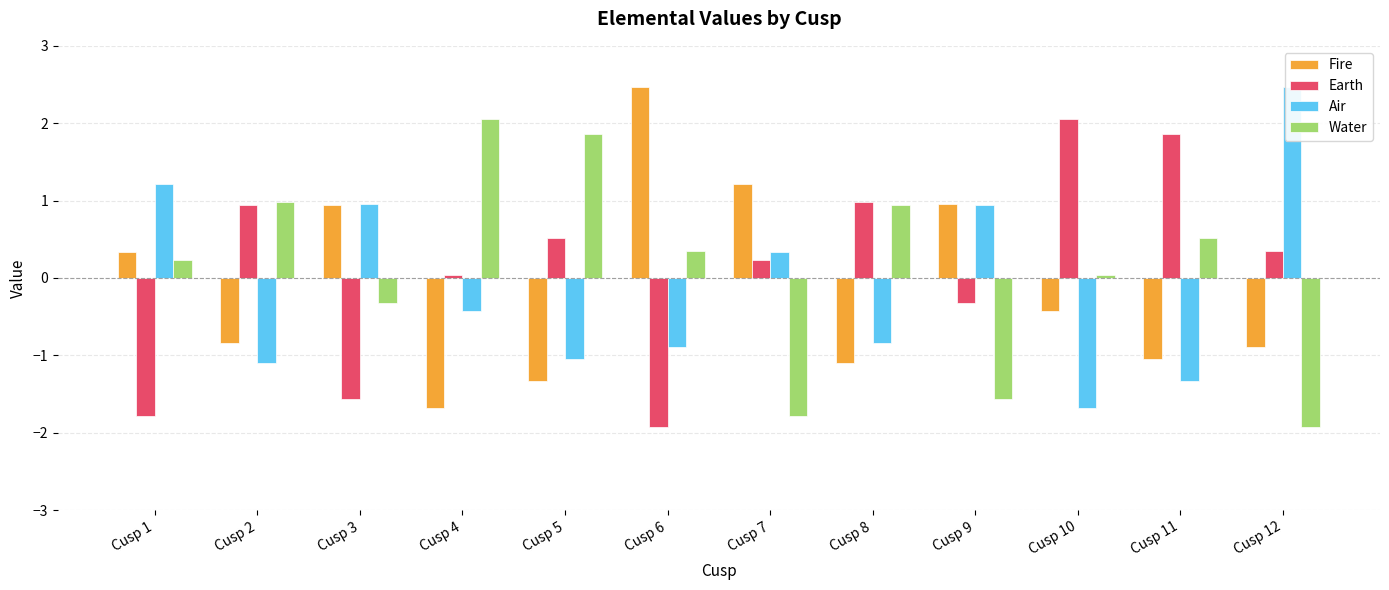

What is the difference between the Water values at Cusp 12 and Cusp 4?

4.0